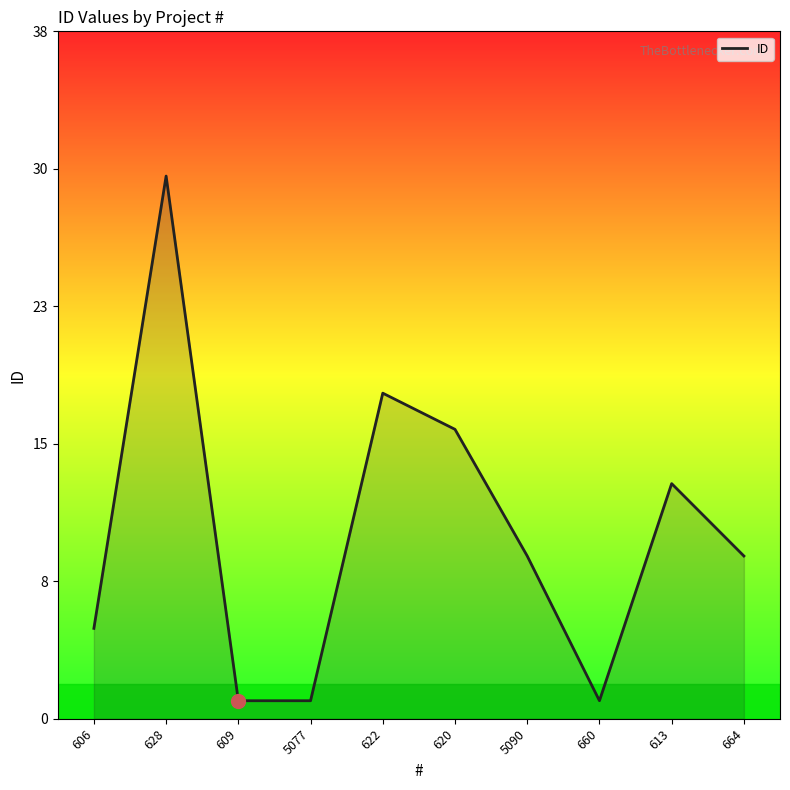

What position from the left is 5090?

7